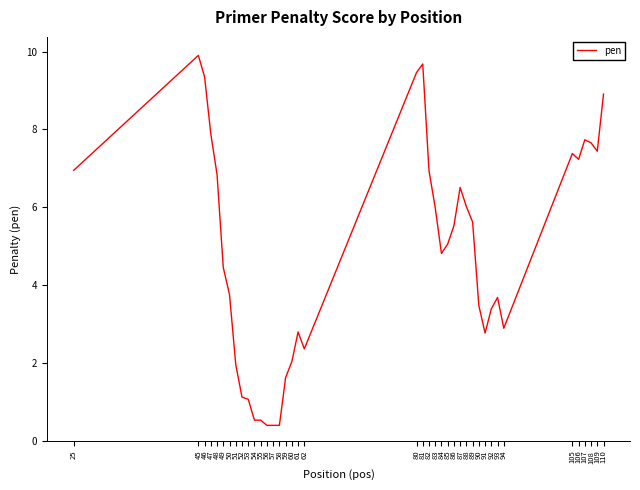

What is the smallest value displayed?

0.4